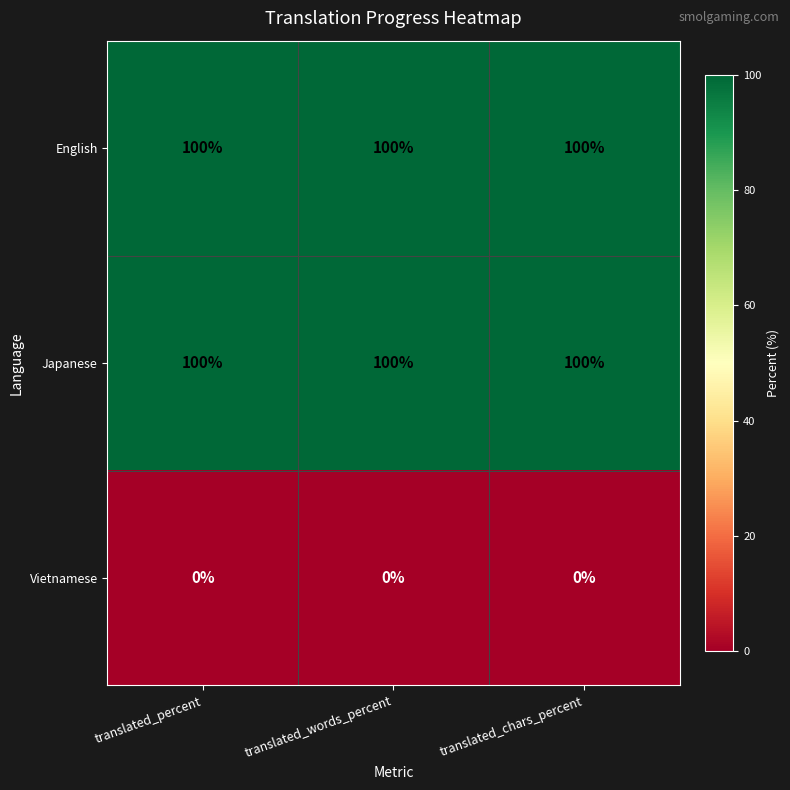

At how many categories does at least one series exceed 52?

3